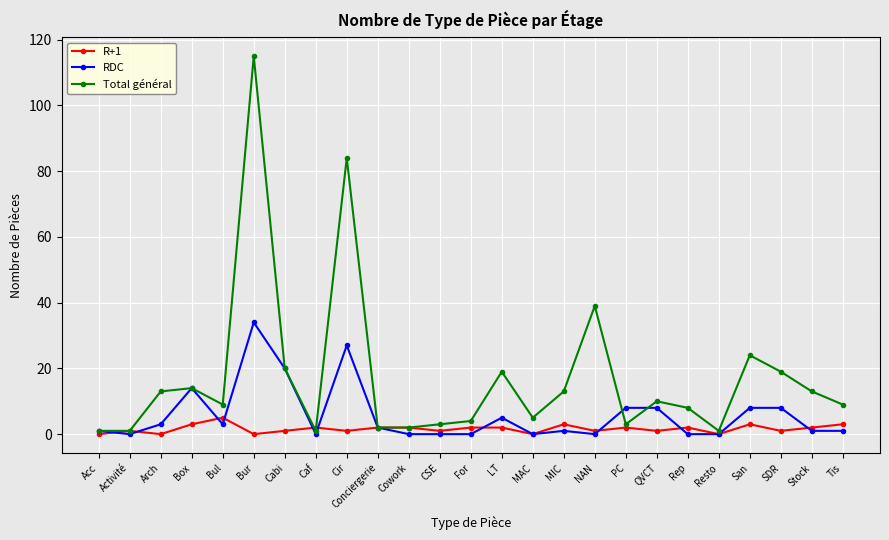

How many lines are shown in the chart?

3